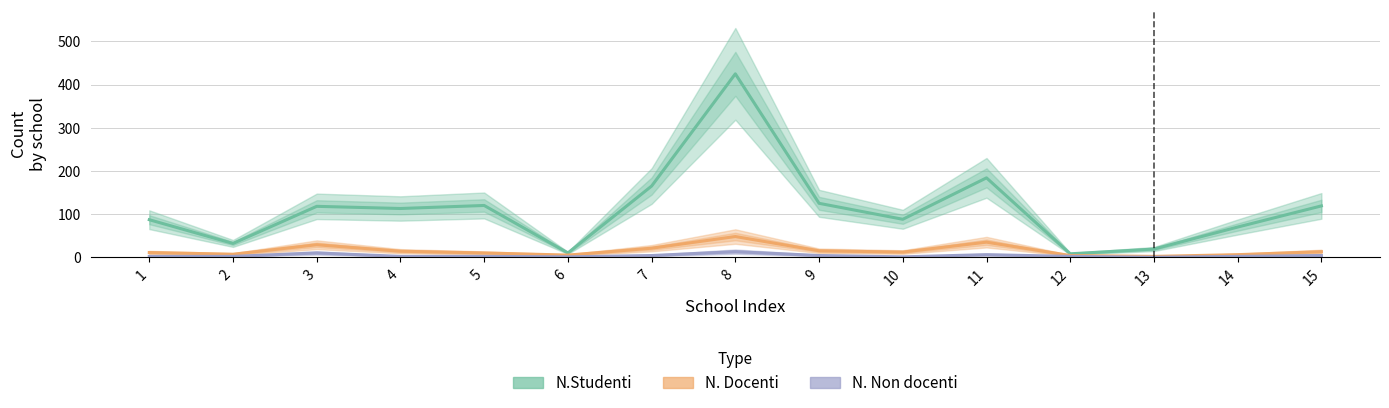

Between 12 and 13, which series saw the biggest shift?

N.Studenti